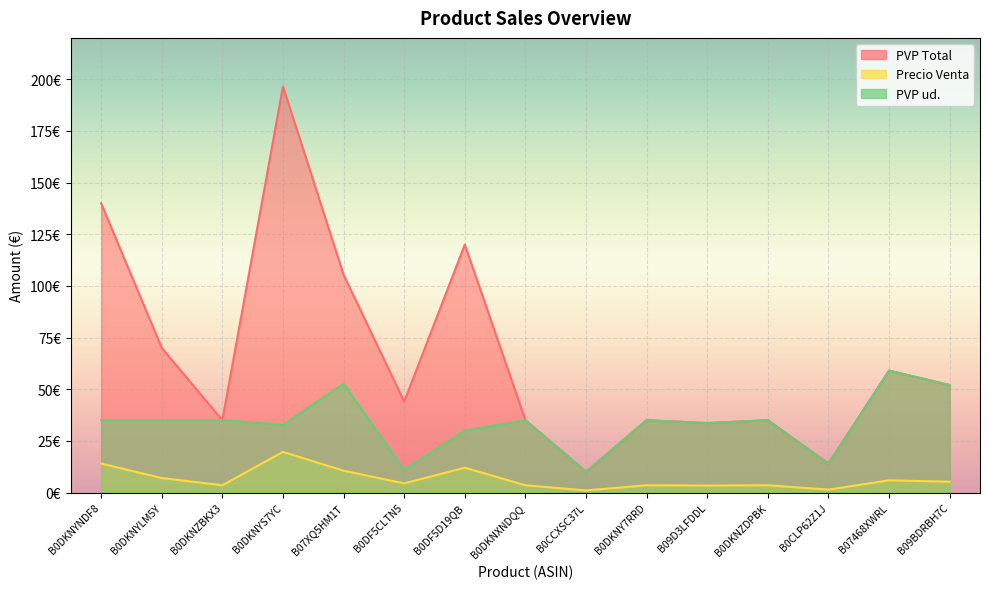

What is the value of the Precio Venta point at the 5th from the left?

10.5